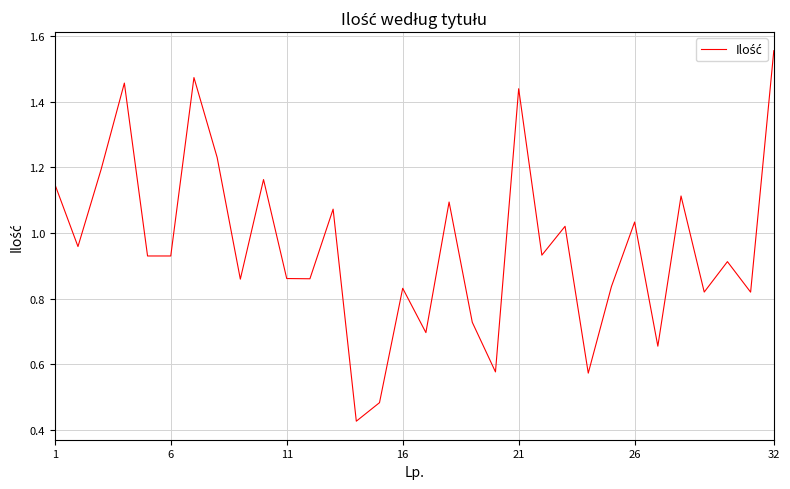

Does the chart display data point markers on the line(s)?

No